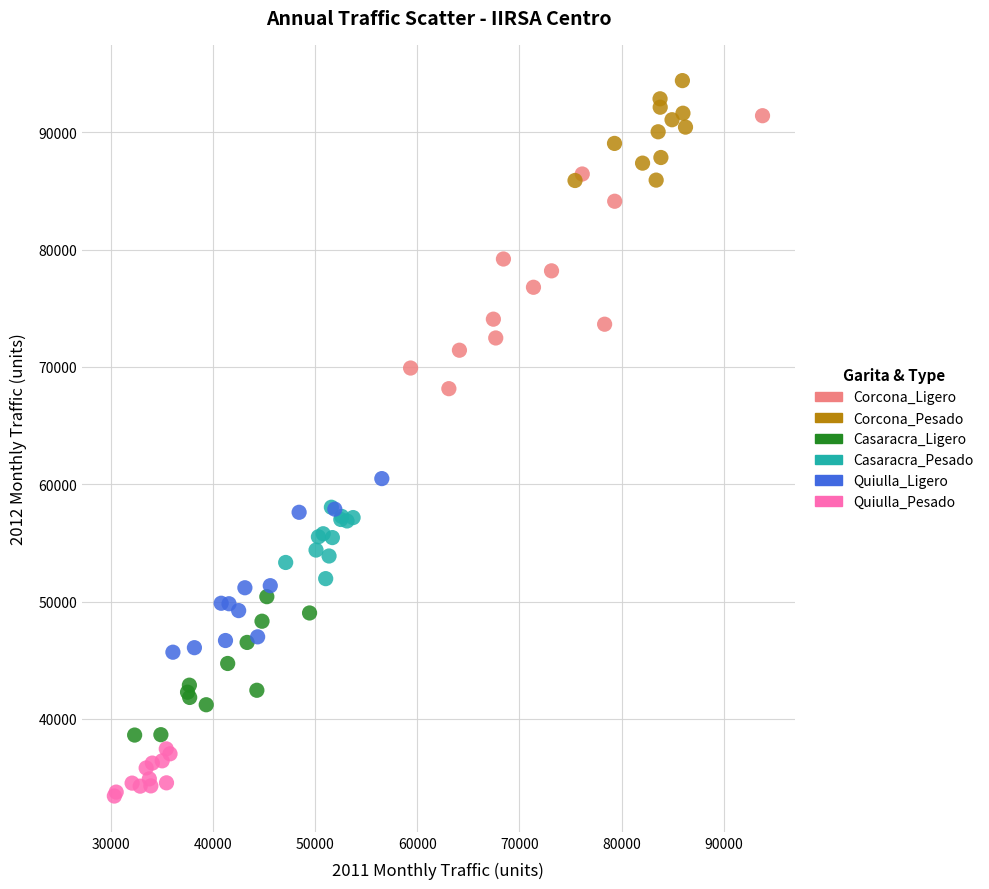

Which series contains the highest Y value?

Corcona_Pesado